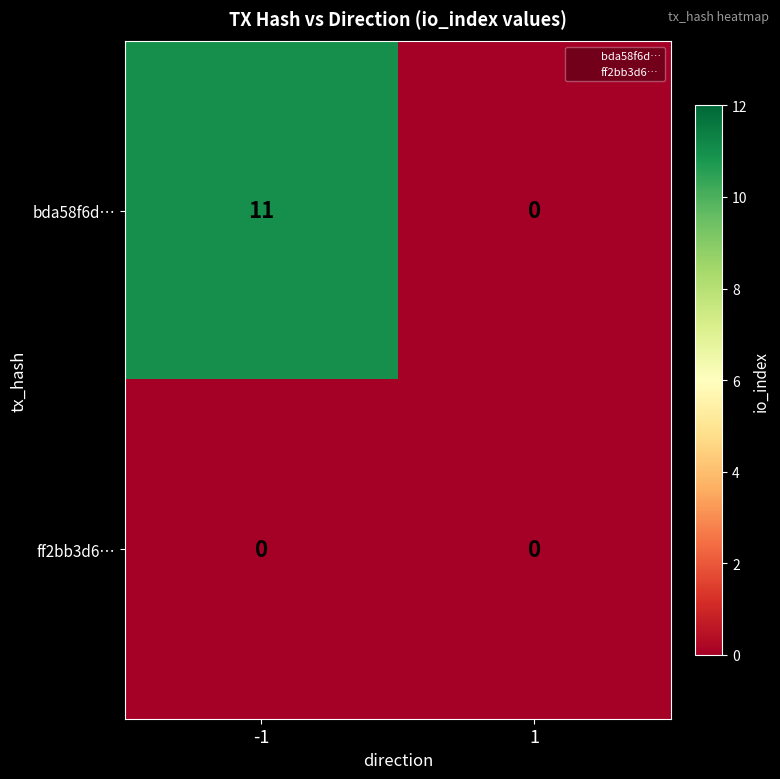

Which series has the widest spread of values?

bda58f6d…